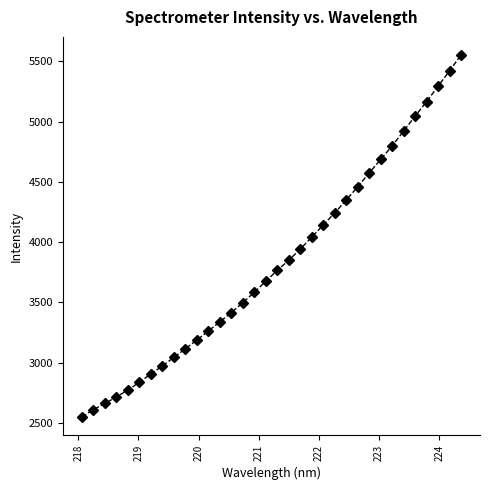

What is the greatest value displayed?

5552.9